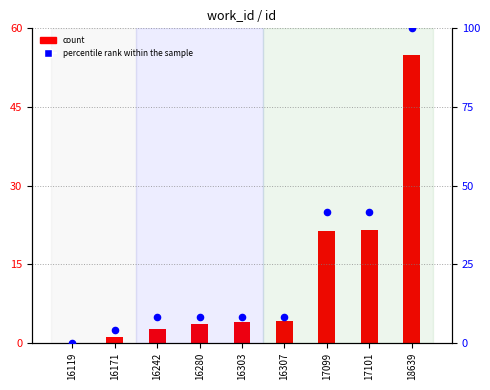

Is the value of count at 17101 greater than the value of percentile rank within the sample at 16307?

Yes